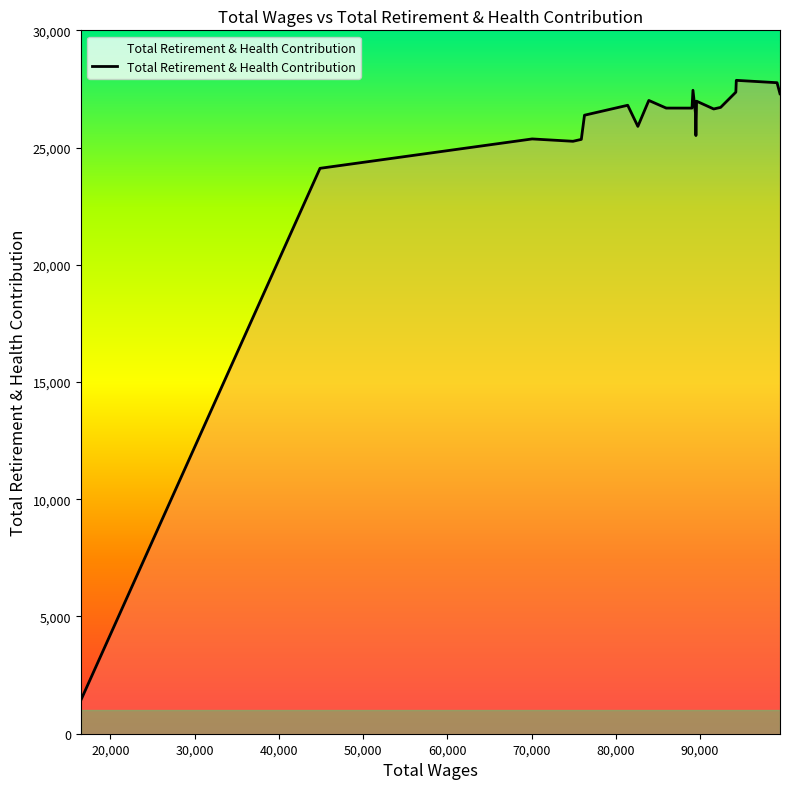

Does the chart have visible grid lines?

No